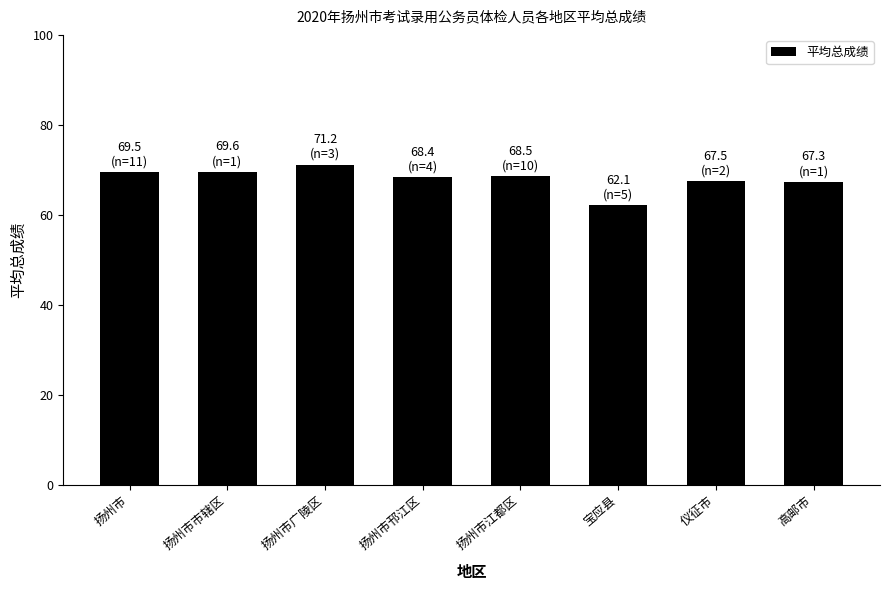

How many data points are less than 68?

3